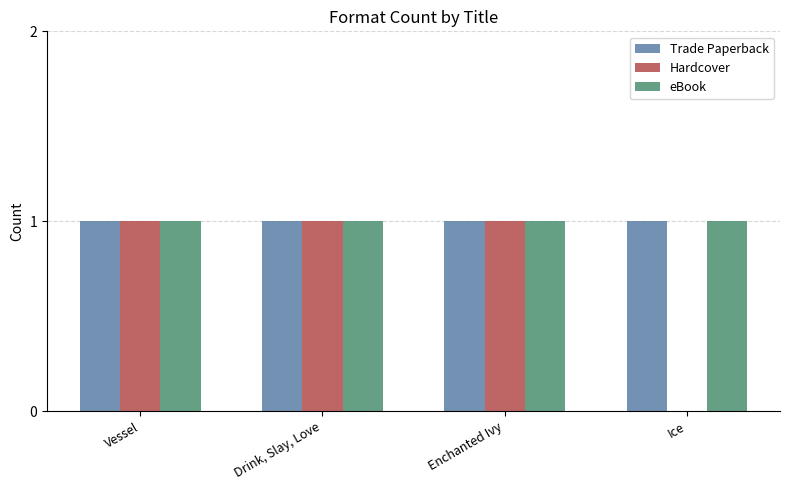

What is the total value across all series at Drink, Slay, Love?

3